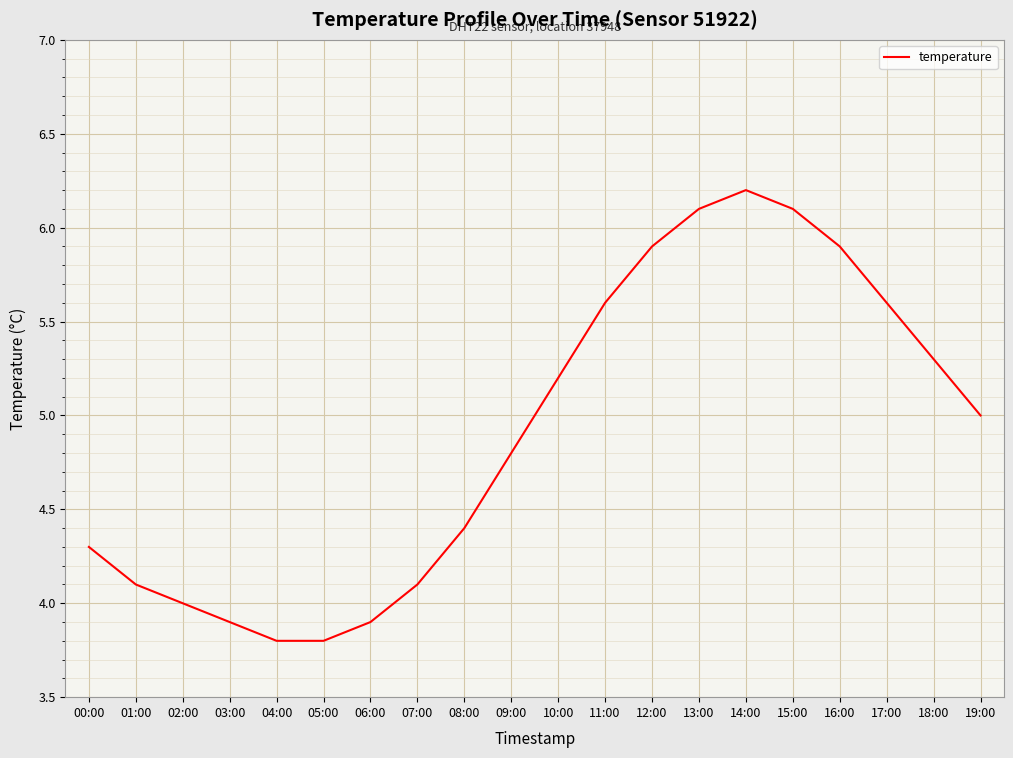

The value at 18:00 is 5.3. True or false?

True